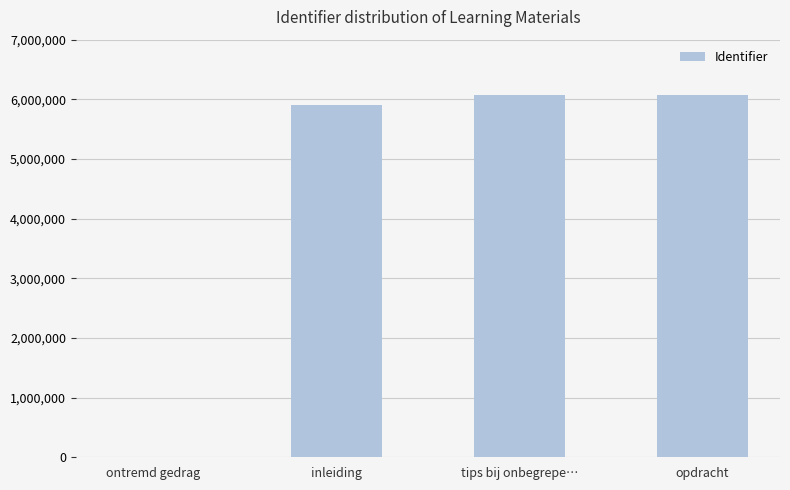

What is the maximum value shown in the chart?

6072188